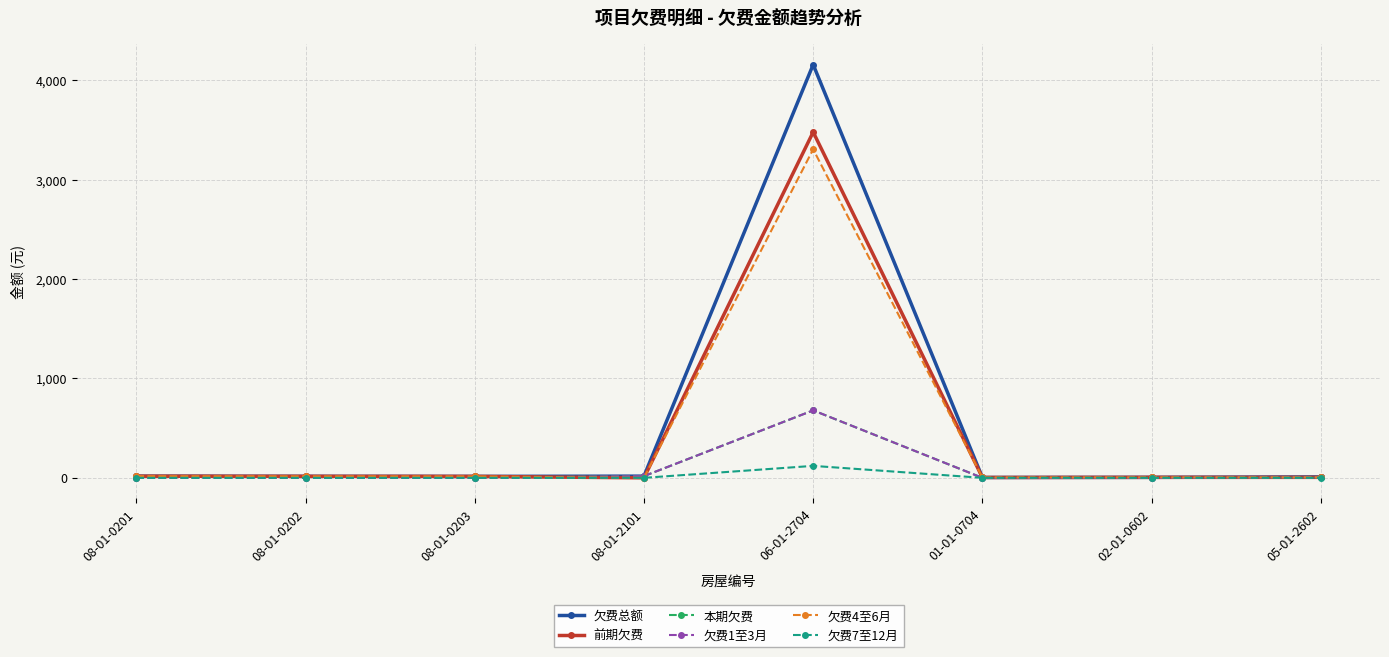

Between 08-01-0203 and 01-01-0704, which series saw the biggest shift?

欠费总额